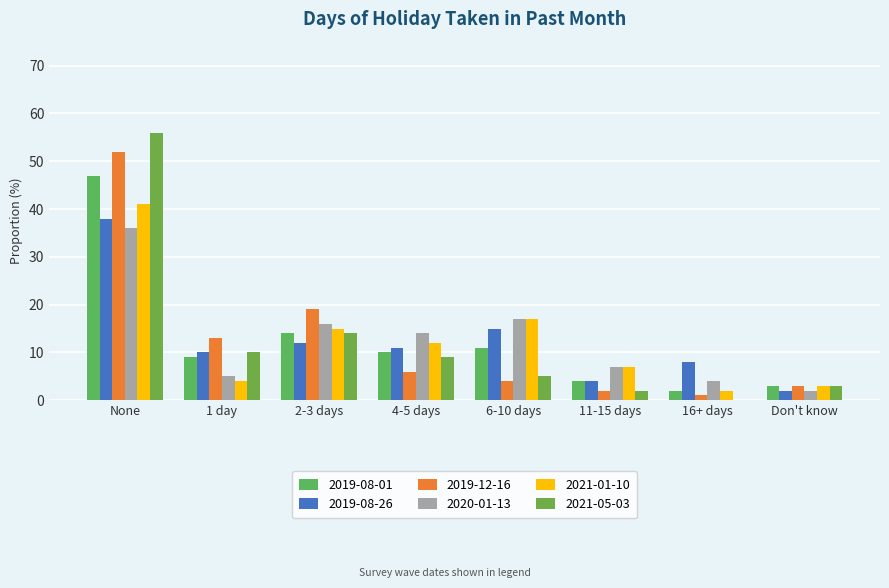

How many series are shown in this chart?

6